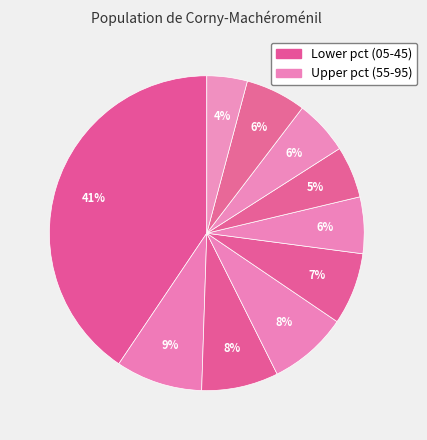

How many slices are in this pie chart?

10